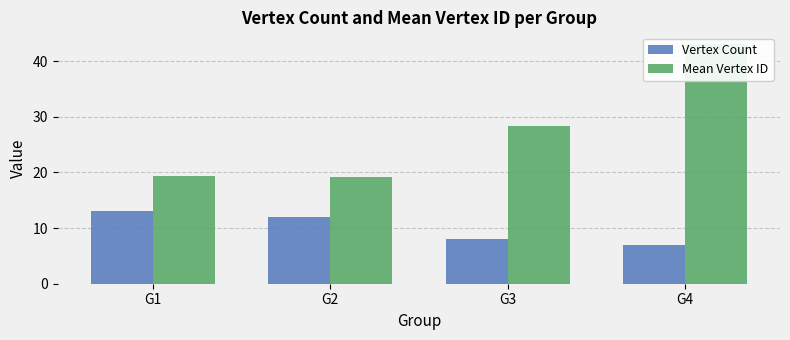

Rank the series at G1 from highest to lowest value.

Mean Vertex ID, Vertex Count